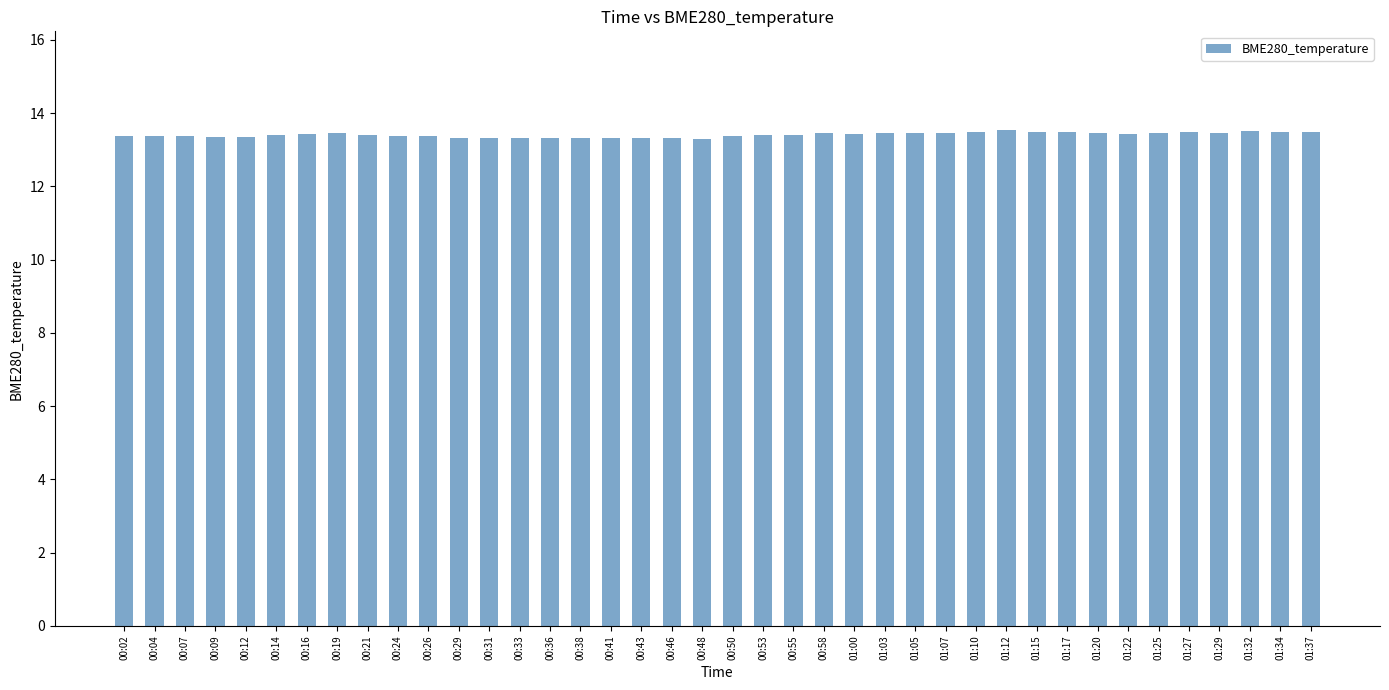

What is the minimum value shown in the chart?

13.3